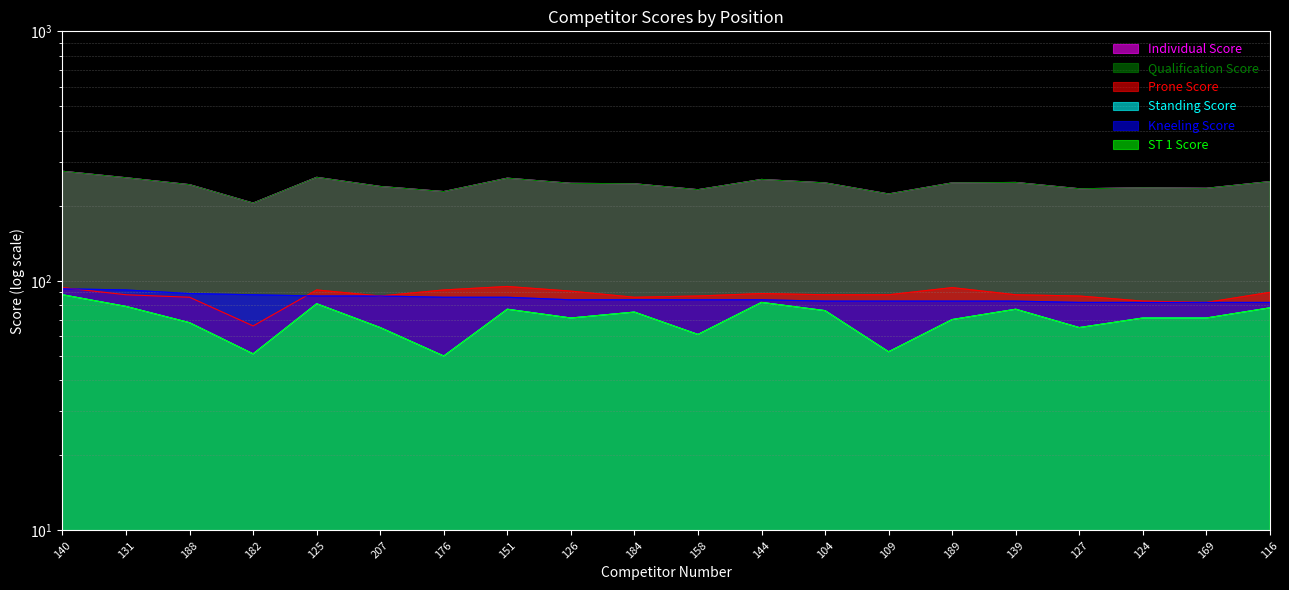

The Prone Score series shows 60 at 189. True or false?

False